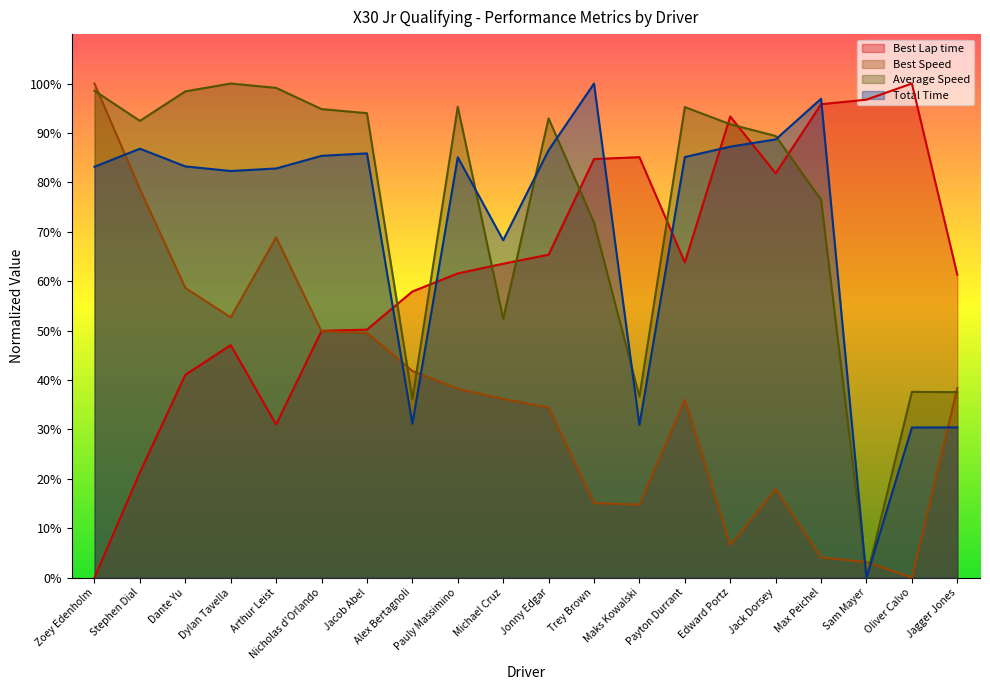

How many intersections are there between Best Lap time and Total Time?

7